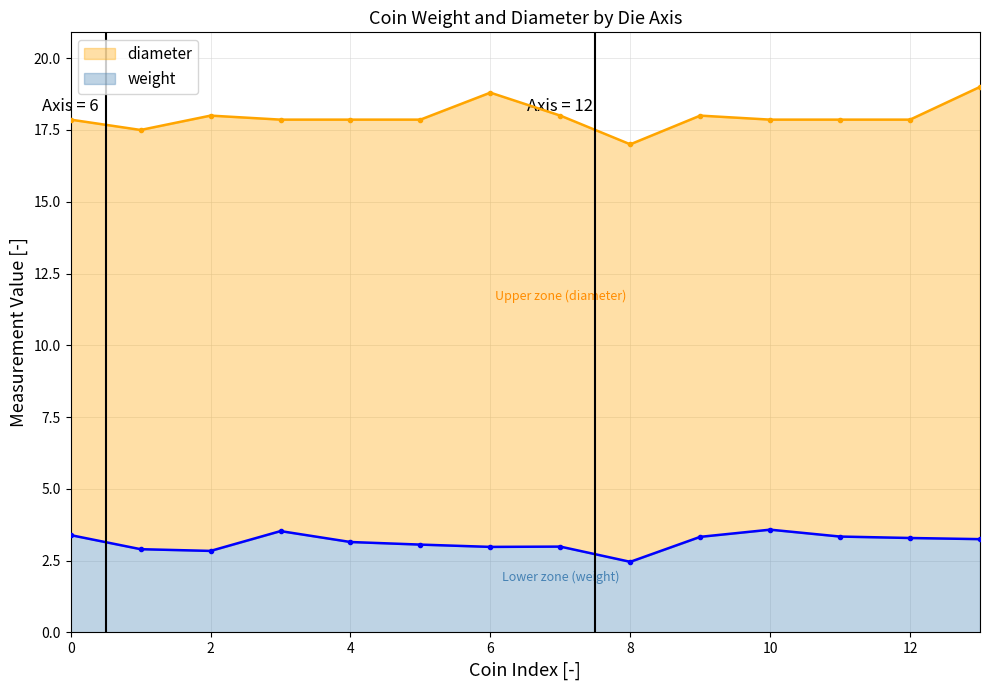

What is the difference between the second highest and minimum values in the weight series?

1.1